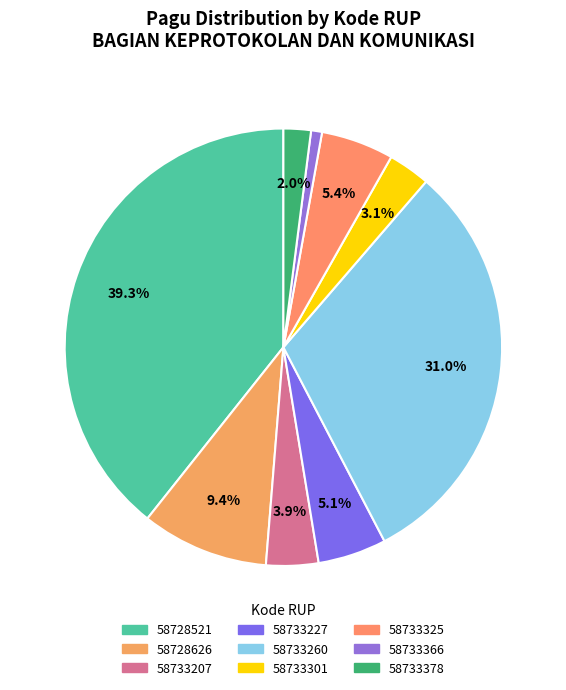

What is the change in value from 58733227 to 58733301?

-2179000